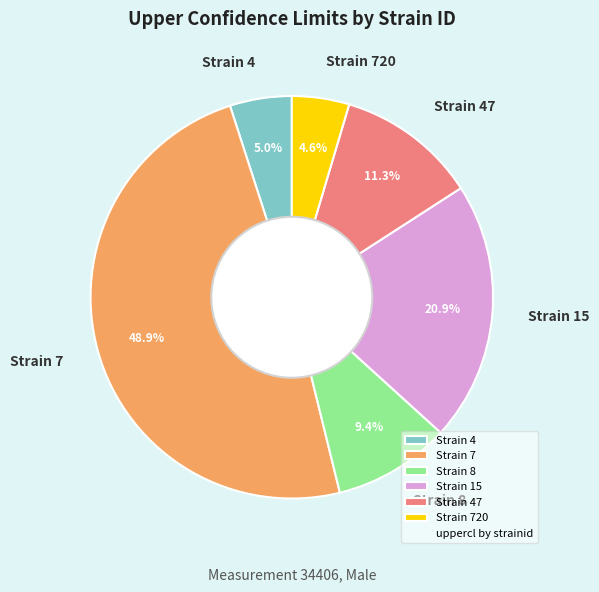

What percentage do Strain 7 and Strain 4 together represent?

53.8%